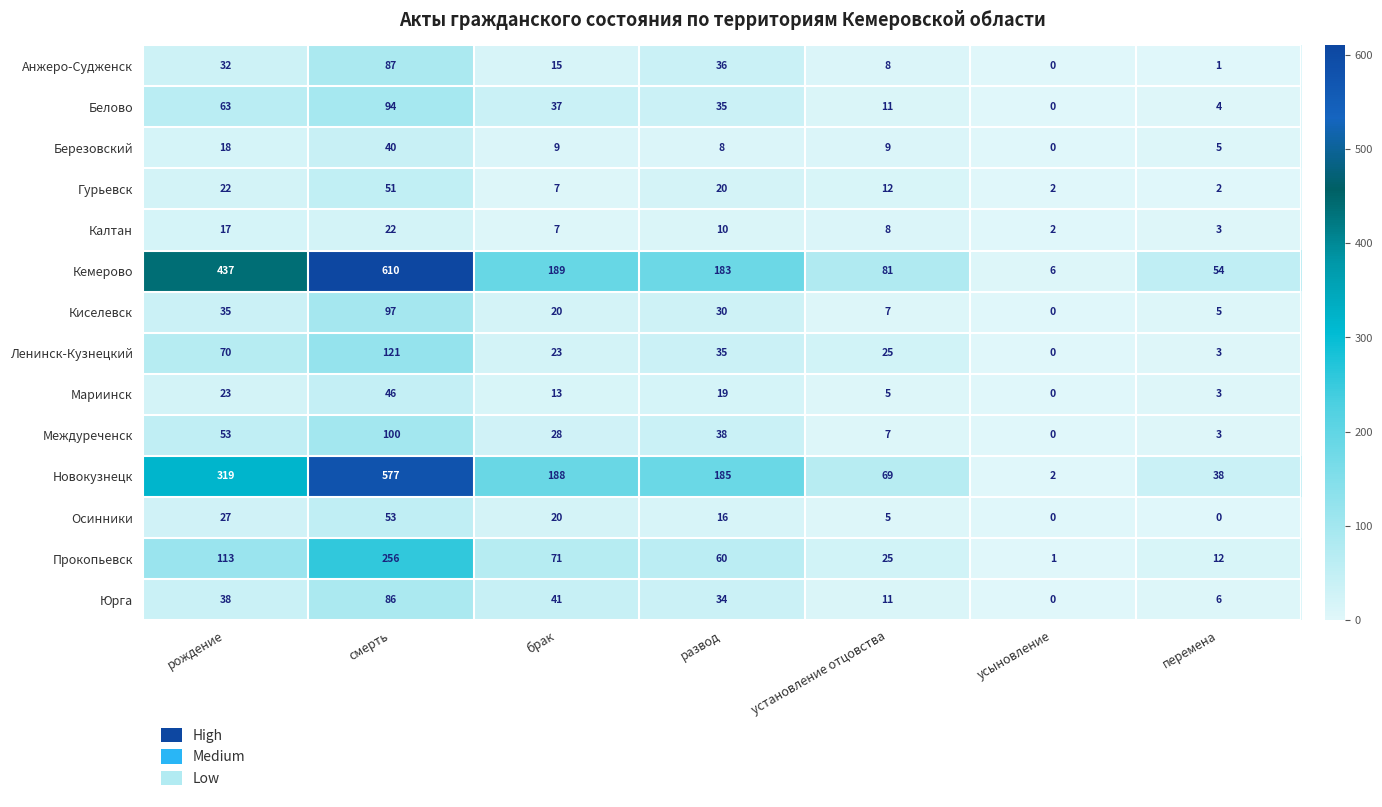

What is the average value of the Гурьевск series?

17